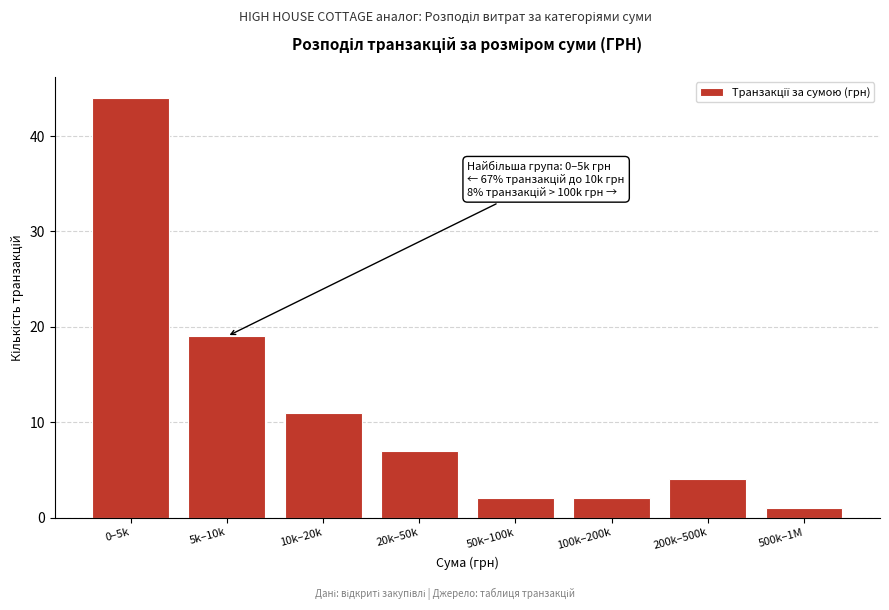

Reading left to right, what are all the values shown in this chart?

0–5k=44	5k–10k=19	10k–20k=11	20k–50k=7	50k–100k=2	100k–200k=2	200k–500k=4	500k–1M=1